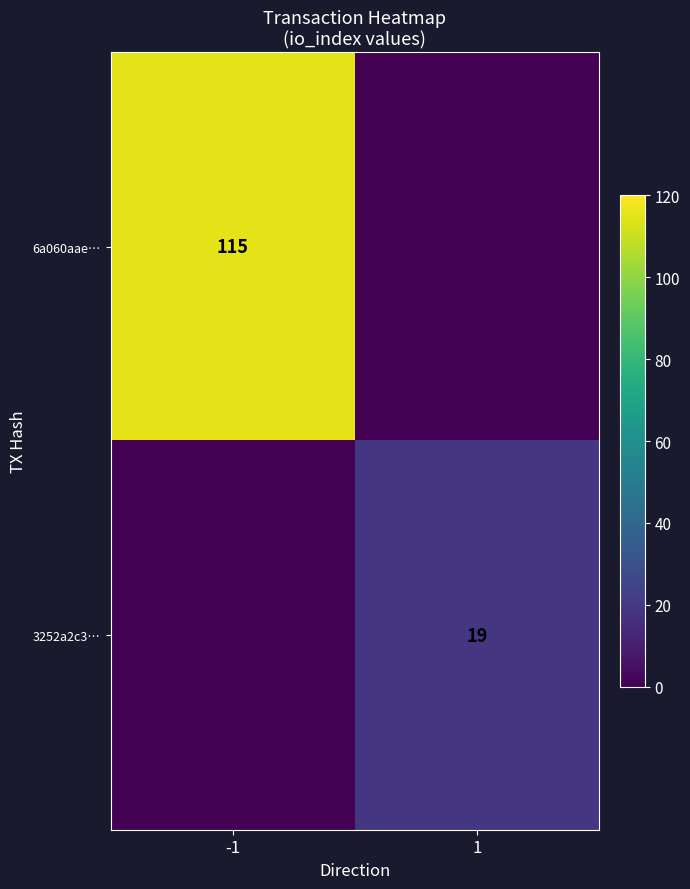

Between 1 and -1, which is larger?

-1